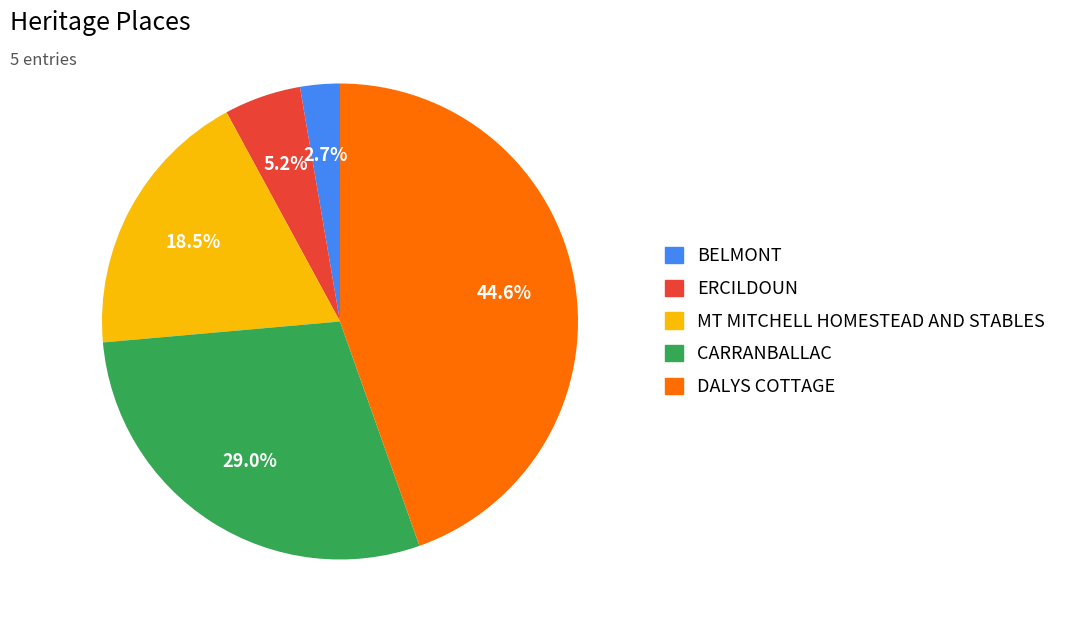

Which has a higher value, CARRANBALLAC or DALYS COTTAGE?

DALYS COTTAGE